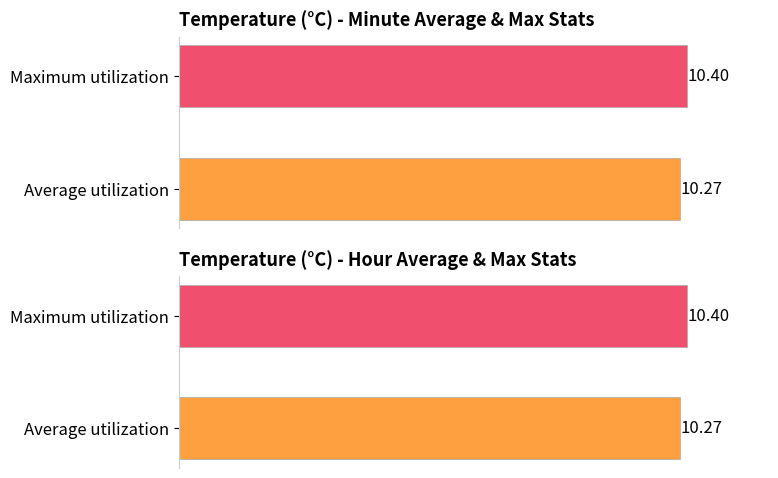

How many bars are there in each group?

2